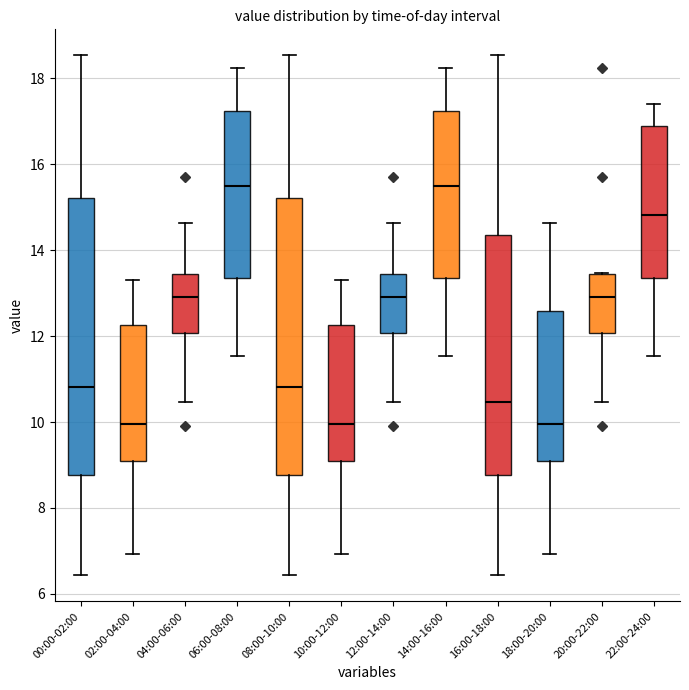

Reading left to right, read every box against the y-axis: the position of its median line, the range the box covers, and the ends of its whiskers. The values are not printed on the chart, so give them approximately, as read against the axis.

00:00-02:00: median 10.8, box 8.8 to 15.2, whiskers 6.4 to 18.6
02:00-04:00: median 10.0, box 9.2 to 12.2, whiskers 7.0 to 13.4
04:00-06:00: median 13.0, box 12.0 to 13.4, whiskers 10.4 to 14.6
06:00-08:00: median 15.4, box 13.4 to 17.2, whiskers 11.6 to 18.2
08:00-10:00: median 10.8, box 8.8 to 15.2, whiskers 6.4 to 18.6
10:00-12:00: median 10.0, box 9.2 to 12.2, whiskers 7.0 to 13.4
12:00-14:00: median 13.0, box 12.0 to 13.4, whiskers 10.4 to 14.6
14:00-16:00: median 15.4, box 13.4 to 17.2, whiskers 11.6 to 18.2
16:00-18:00: median 10.4, box 8.8 to 14.4, whiskers 6.4 to 18.6
18:00-20:00: median 10.0, box 9.2 to 12.6, whiskers 7.0 to 14.6
20:00-22:00: median 13.0, box 12.0 to 13.4, whiskers 10.4 to 13.4
22:00-24:00: median 14.8, box 13.4 to 16.8, whiskers 11.6 to 17.4